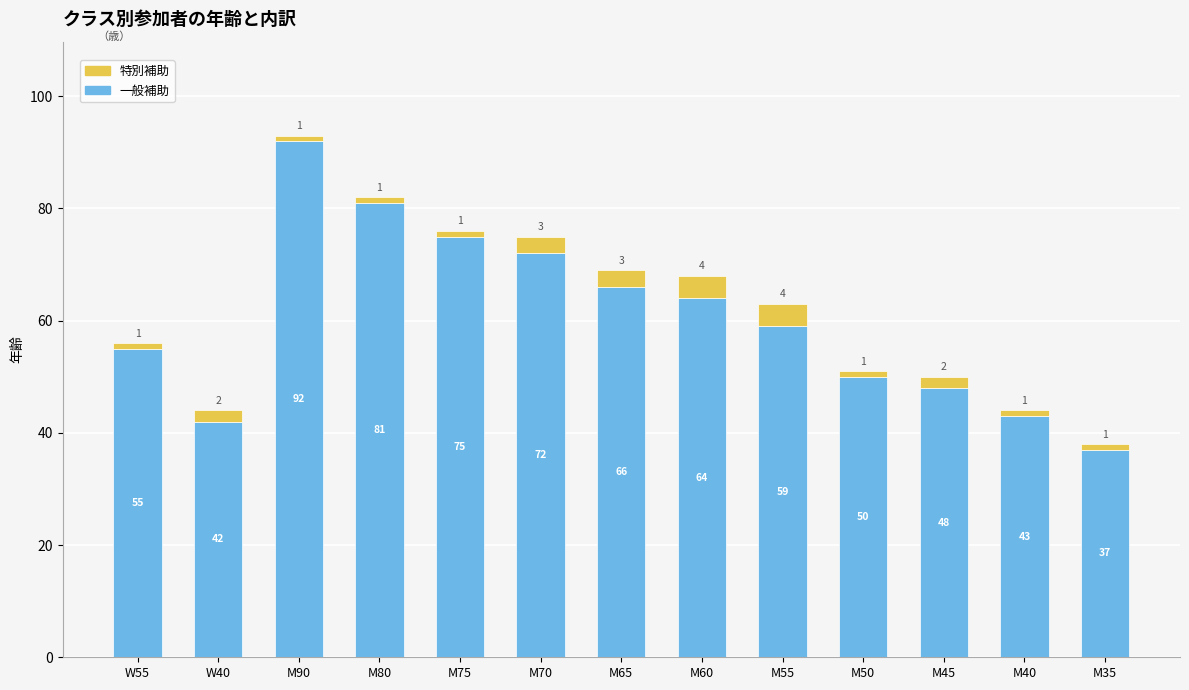

Where does the 一般補助 series first go above 59?

M90